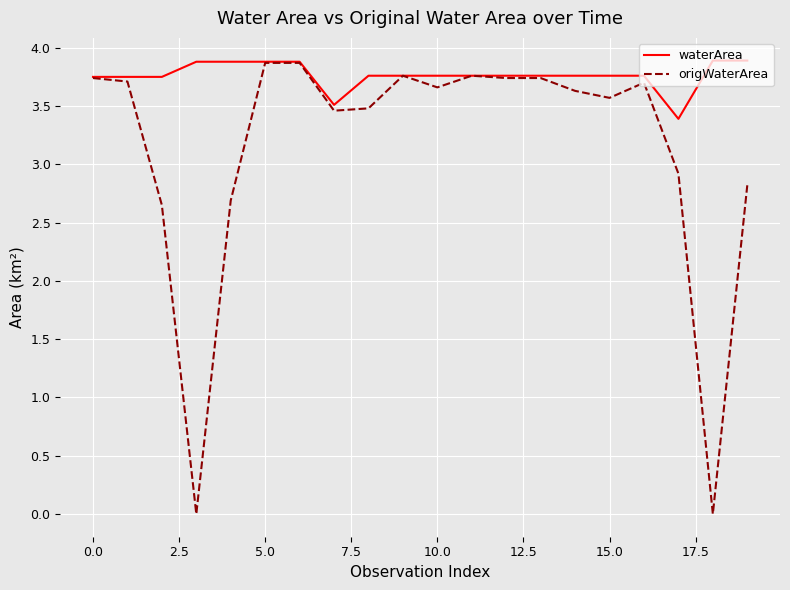

What is the minimum value for waterArea?

3.4